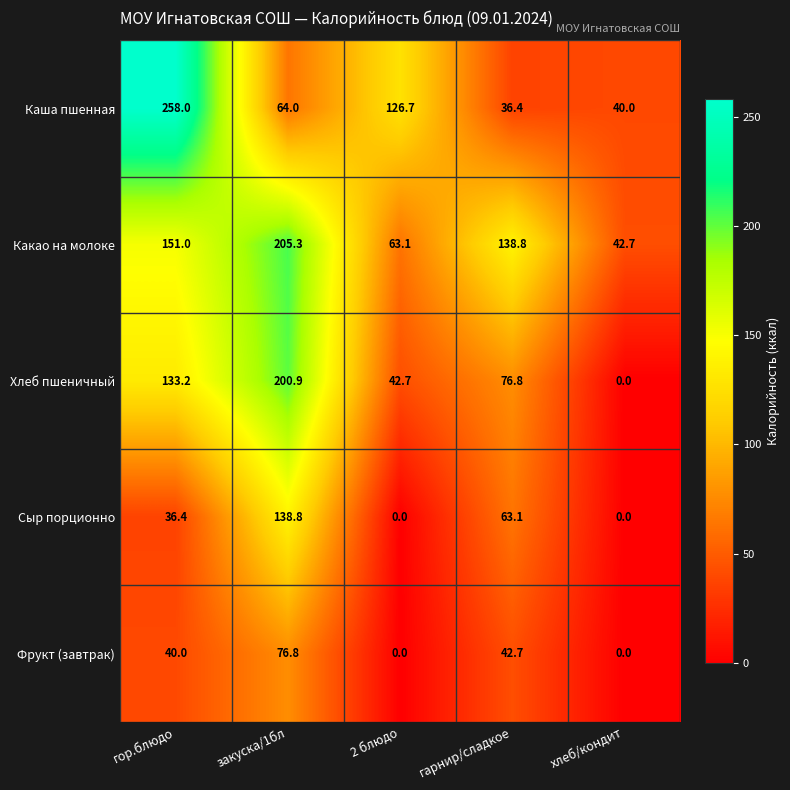

List the series in order of their overall mean, highest first.

Какао на молоке, Каша пшенная, Хлеб пшеничный, Сыр порционно, Фрукт (завтрак)